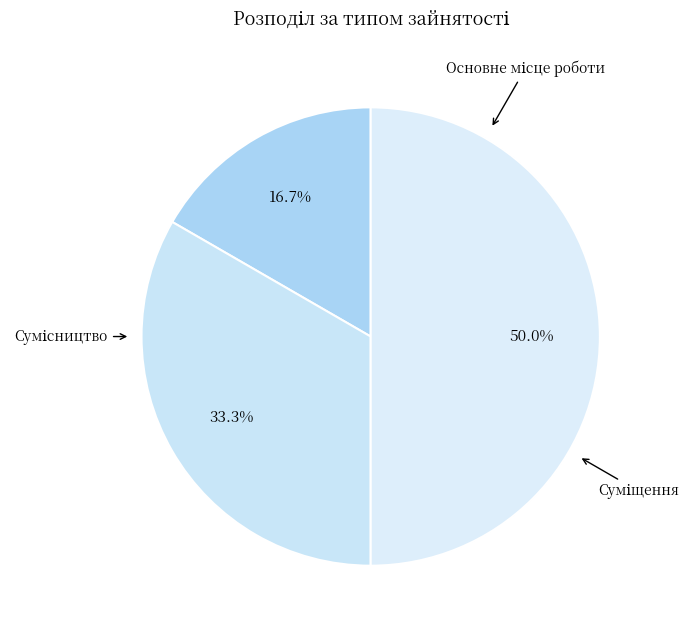

How many slices are in this pie chart?

3